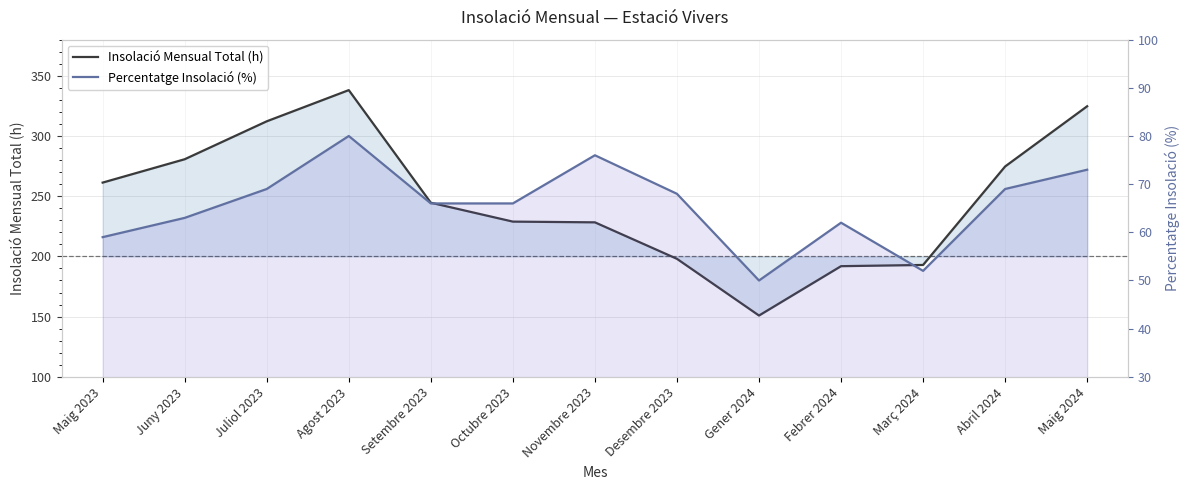

Which series has the largest total across all categories?

Insolació Mensual Total (h)